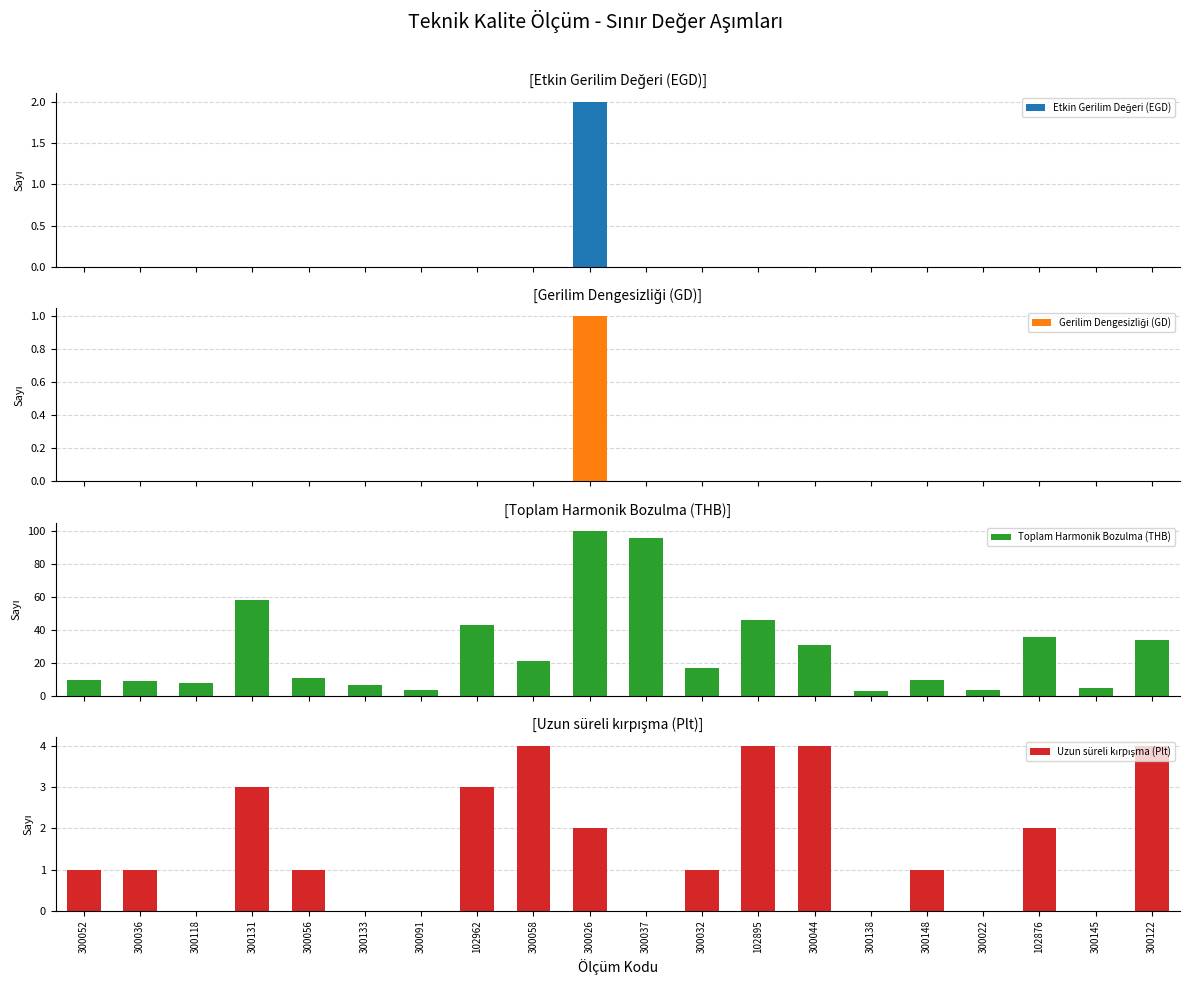

What is the maximum value shown in the chart?

100